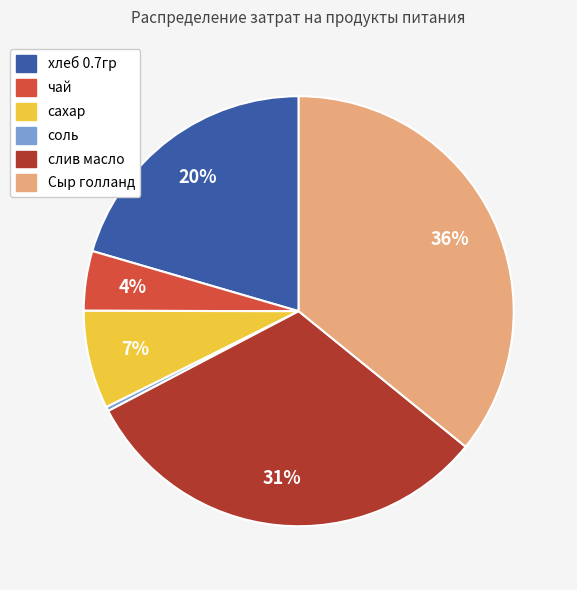

To the nearest percent, what portion does чай represent?

4%